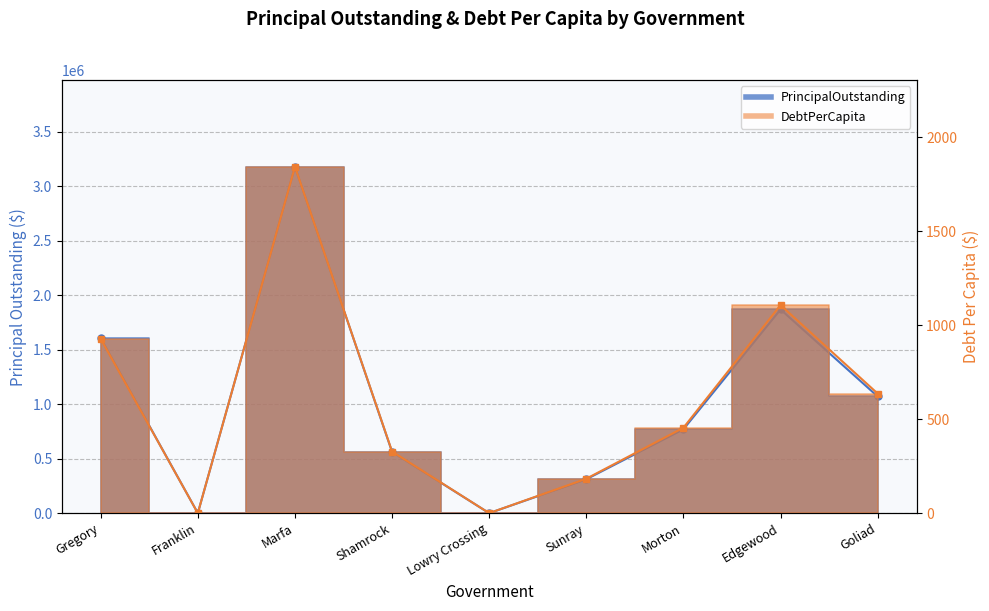

What position from the right is Lowry Crossing?

5